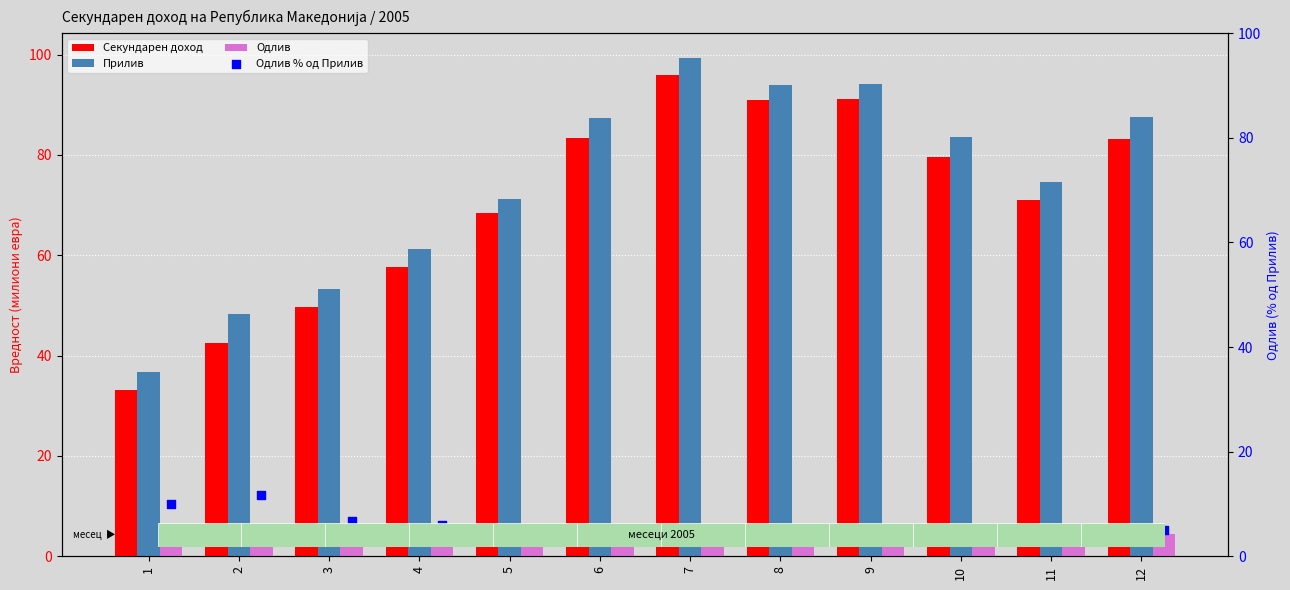

At how many categories does at least one series exceed 90?

3